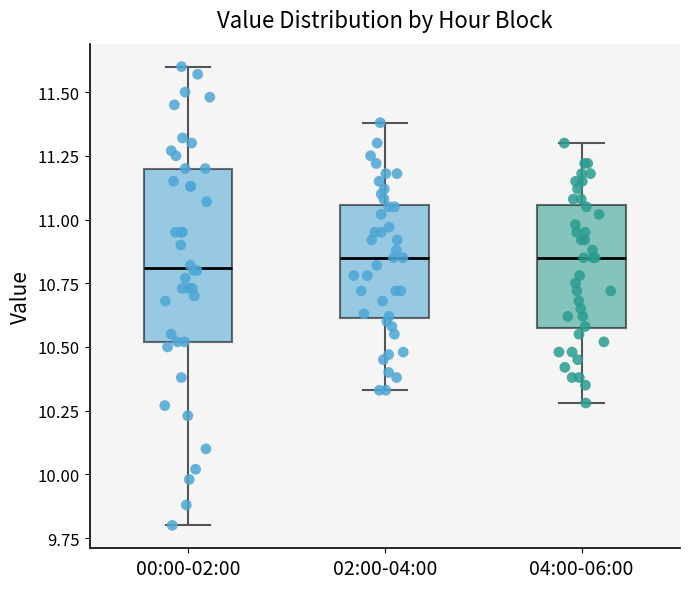

Comparing the boxes themselves (not the whiskers), which one is the tallest?

00:00-02:00